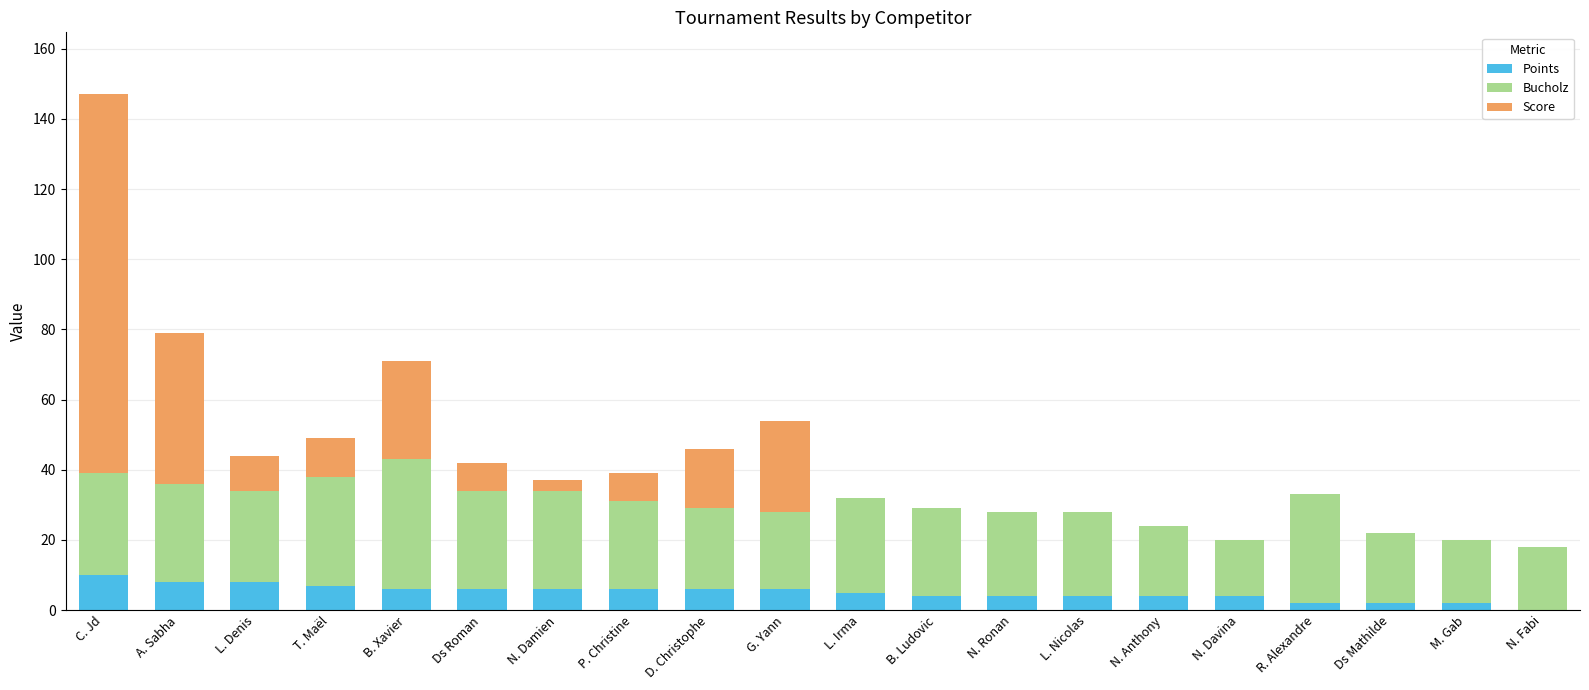

What are all the series names shown in the legend?

Points, Bucholz, Score